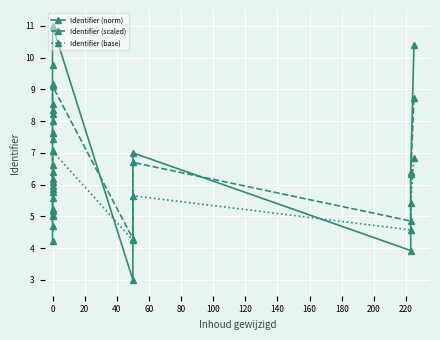

In Identifier (norm), how many points are lower than both neighbors (excluding endpoints)?

2